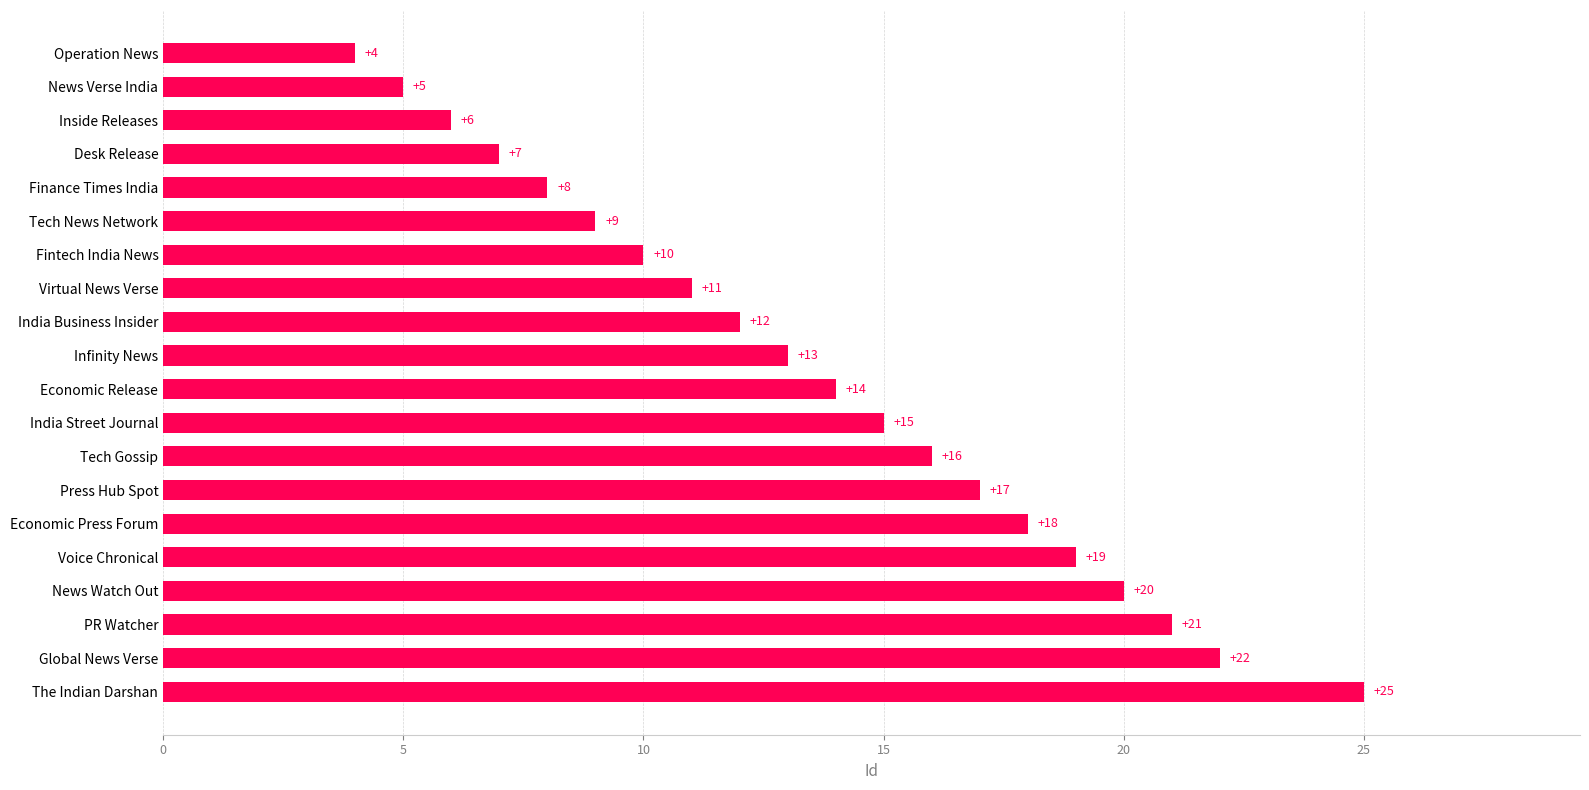

True or false: the data shows 14 at Economic Release.

True